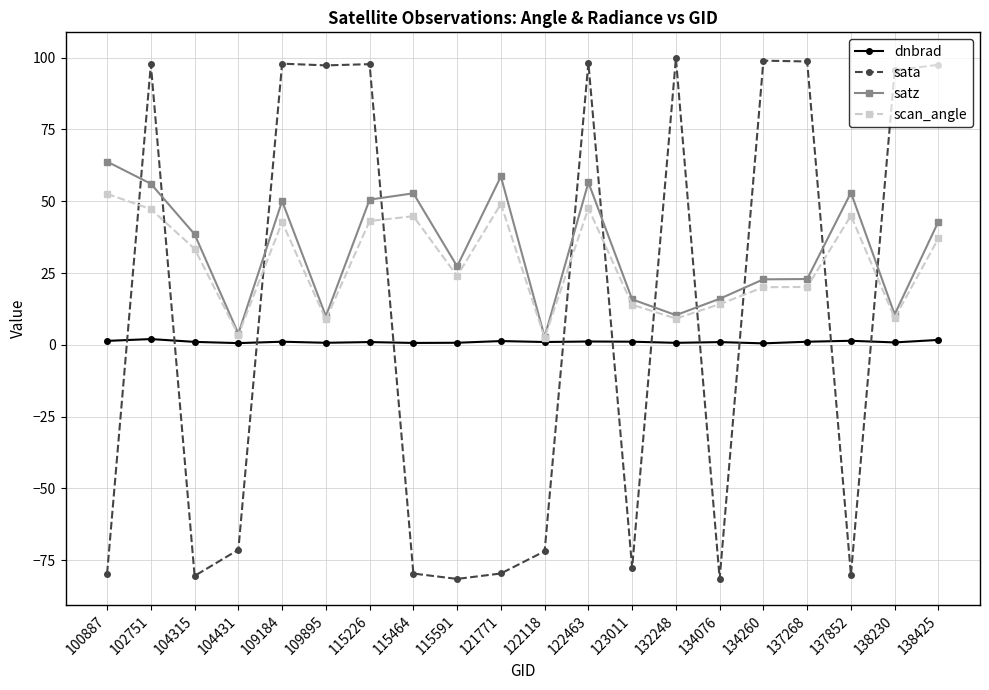

Which series has the largest total across all categories?

satz